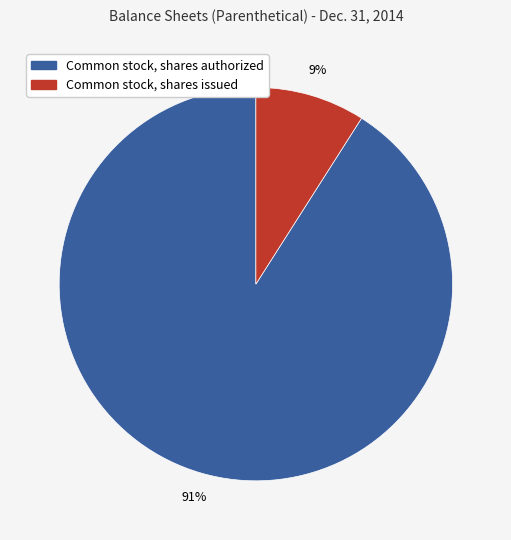

To the nearest percent, what is the combined percentage of Common stock, shares authorized and Common stock, shares issued?

100%